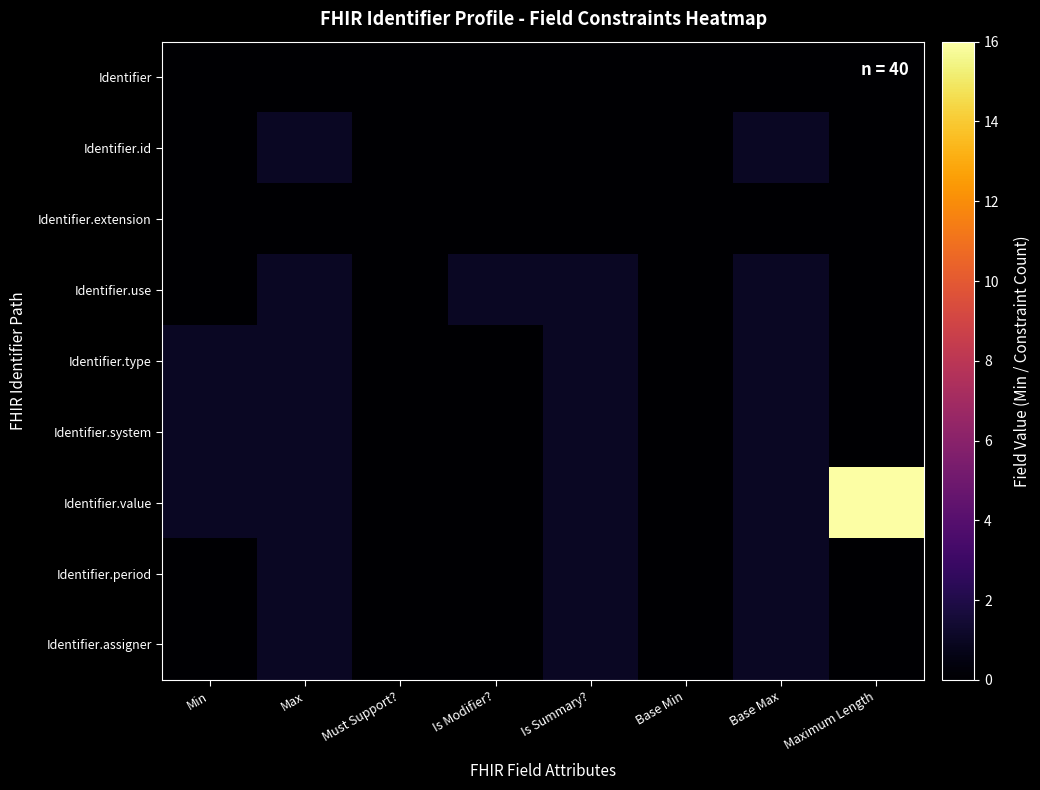

What is the maximum value shown in the chart?

16